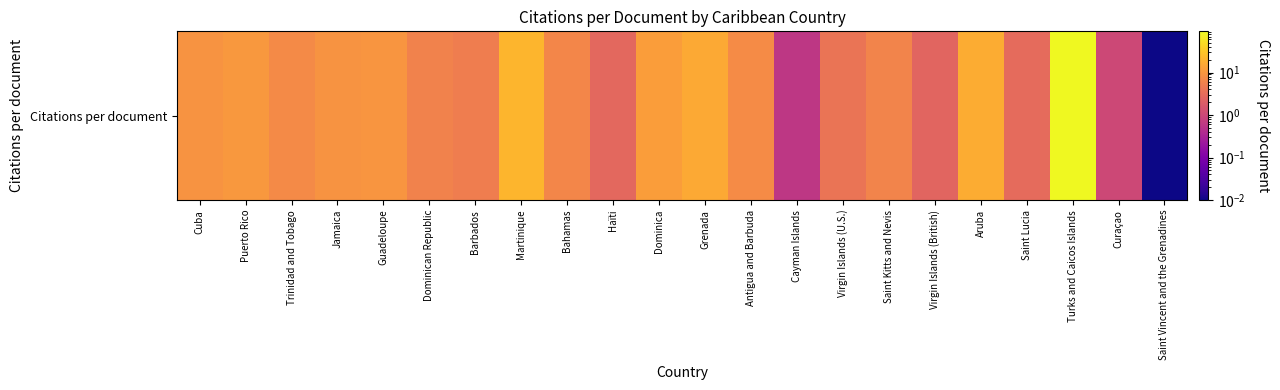

Rank the categories by value from lowest to highest.

Saint Vincent and the Grenadines, Cayman Islands, Curaçao, Virgin Islands (British), Haïti, Saint Lucia, Virgin Islands (U.S.), Barbados, Dominican Republic, Saint Kitts and Nevis, Bahamas, Trinidad and Tobago, Antigua and Barbuda, Jamaica, Cuba, Guadeloupe, Puerto Rico, Dominica, Grenada, Aruba, Martinique, Turks and Caicos Islands